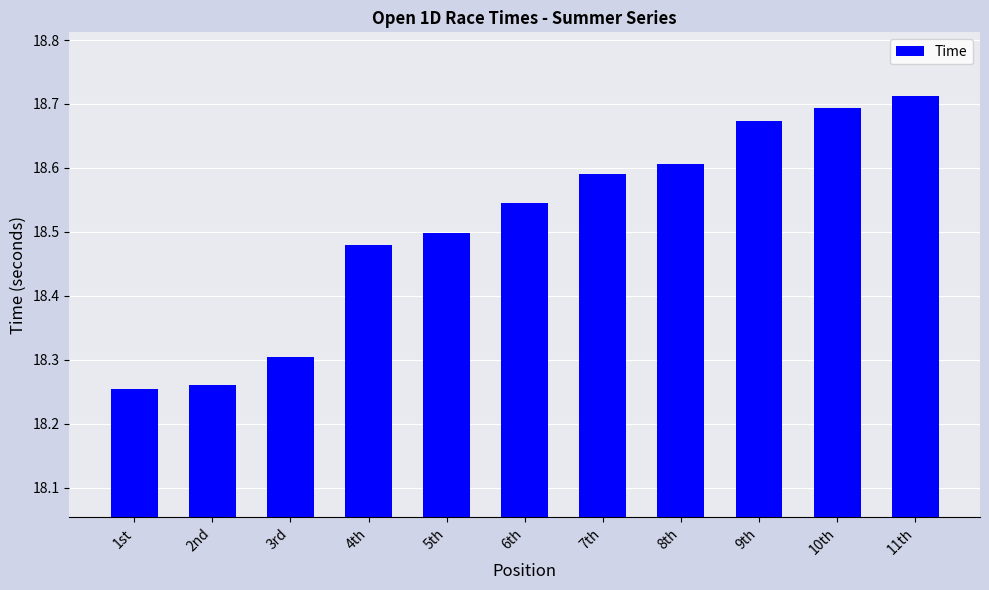

What is the difference between the values at 9th and 8th?

0.1